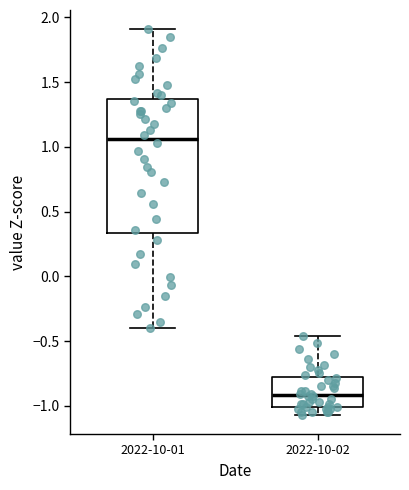

Which box has the highest median line?

2022-10-01